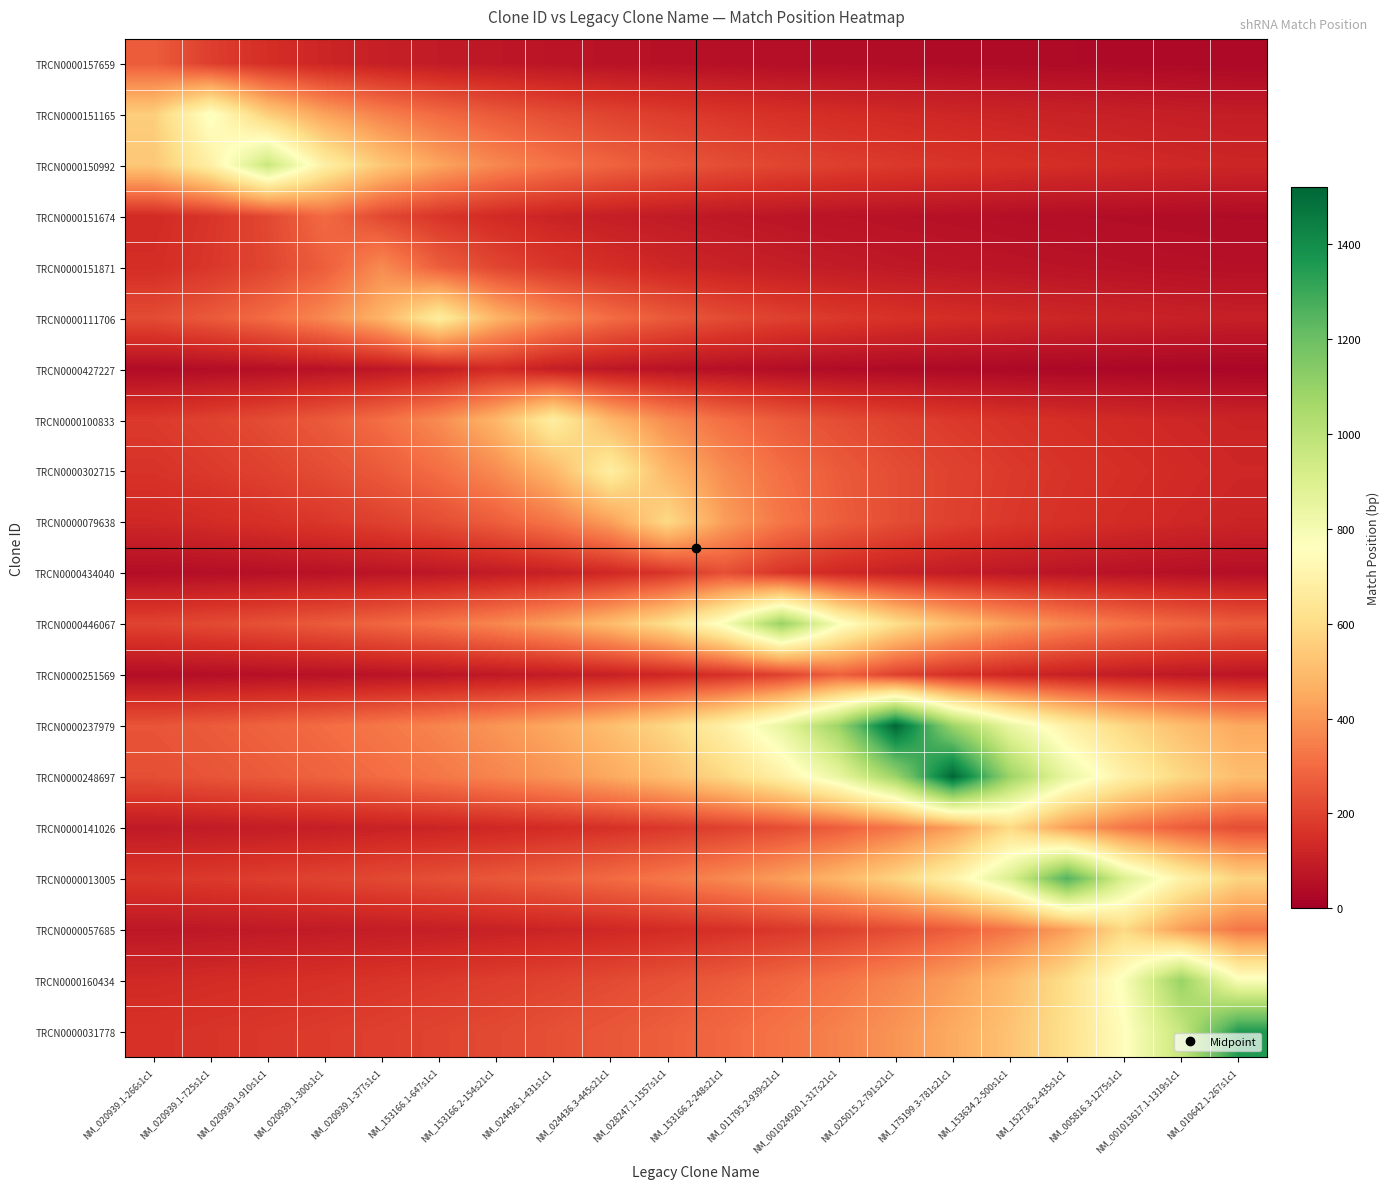

How many series are shown in this chart?

20